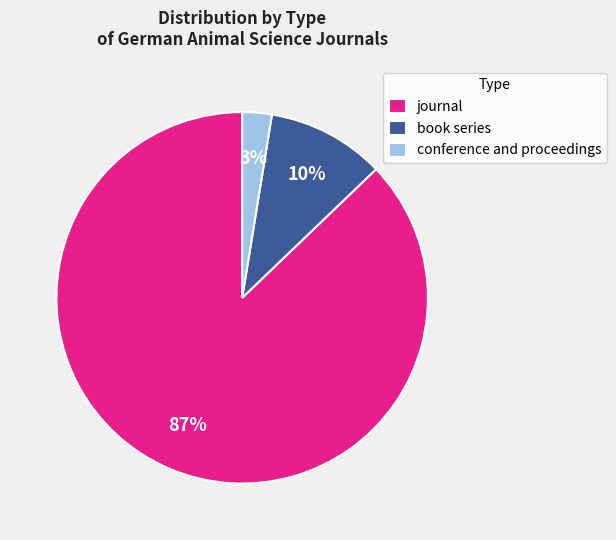

To the nearest percent, what percentage of the pie is book series?

10%